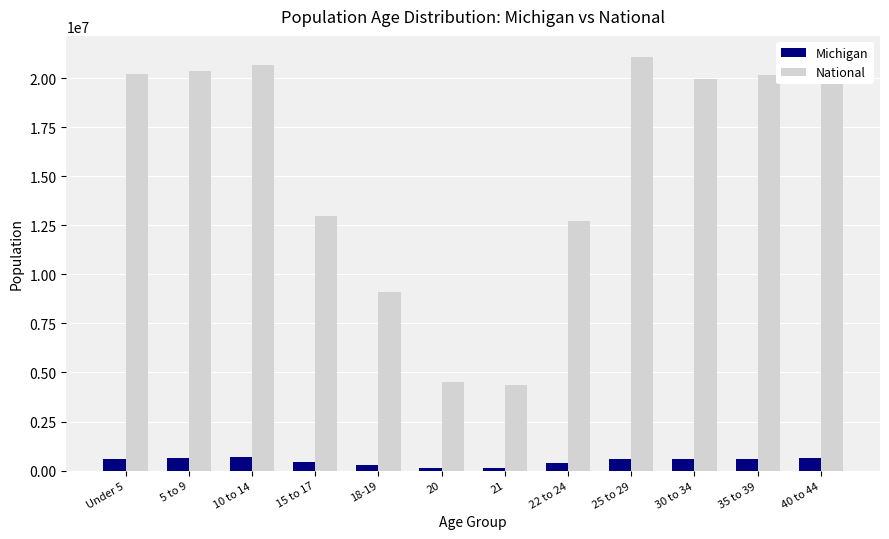

Rank the series at Under 5 from lowest to highest value.

Michigan, National